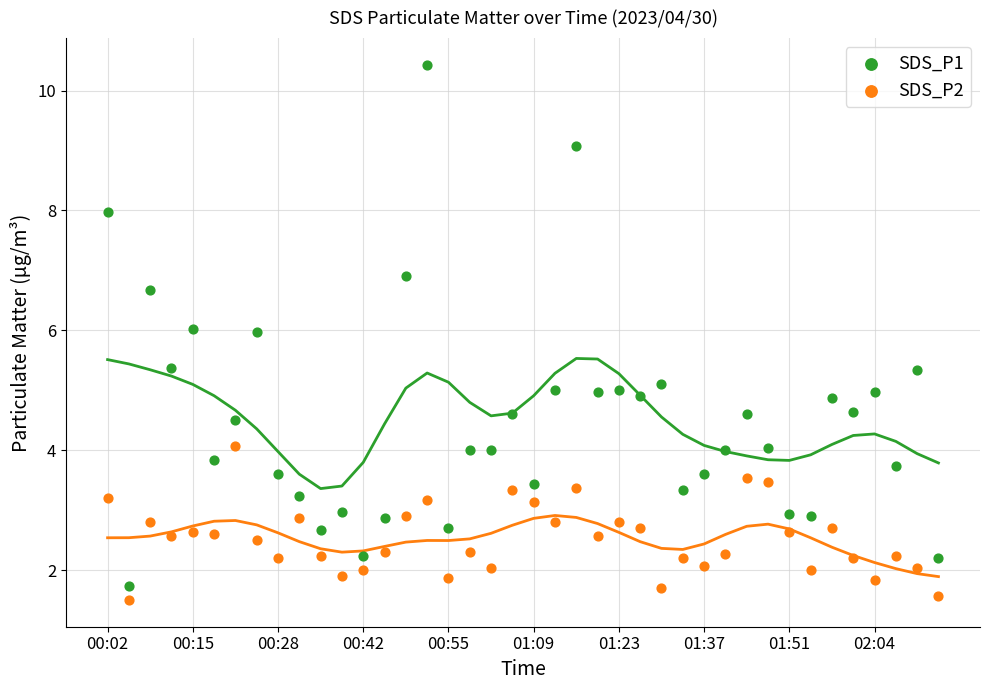

Which series contains the highest Y value?

SDS_P1